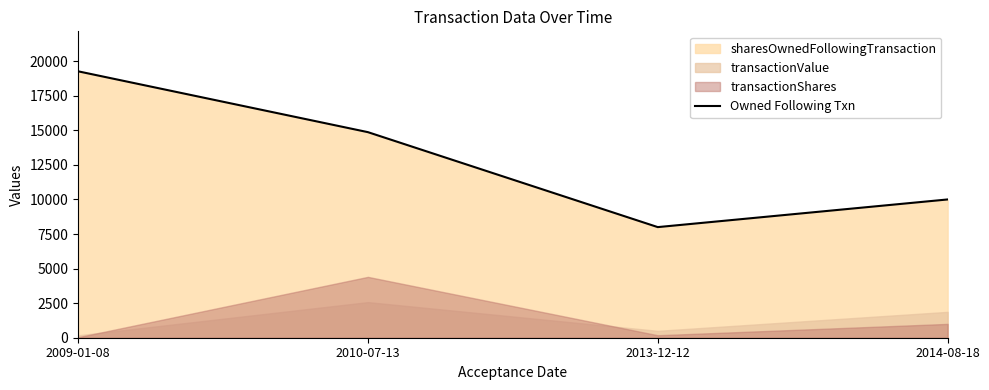

Reading right to left, what are all the values shown in this chart?

2014-08-18=10000	2013-12-12=8000	2010-07-13=14868	2009-01-08=19269